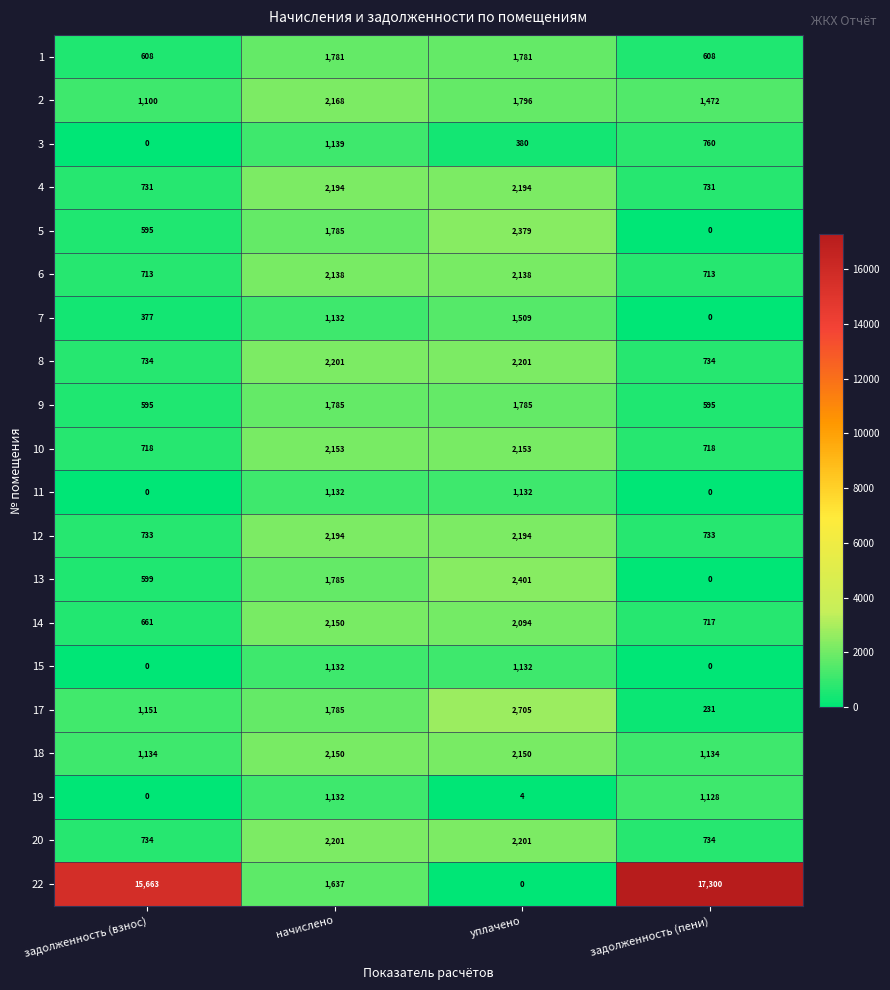

What is the highest value of the 3 series?

1139